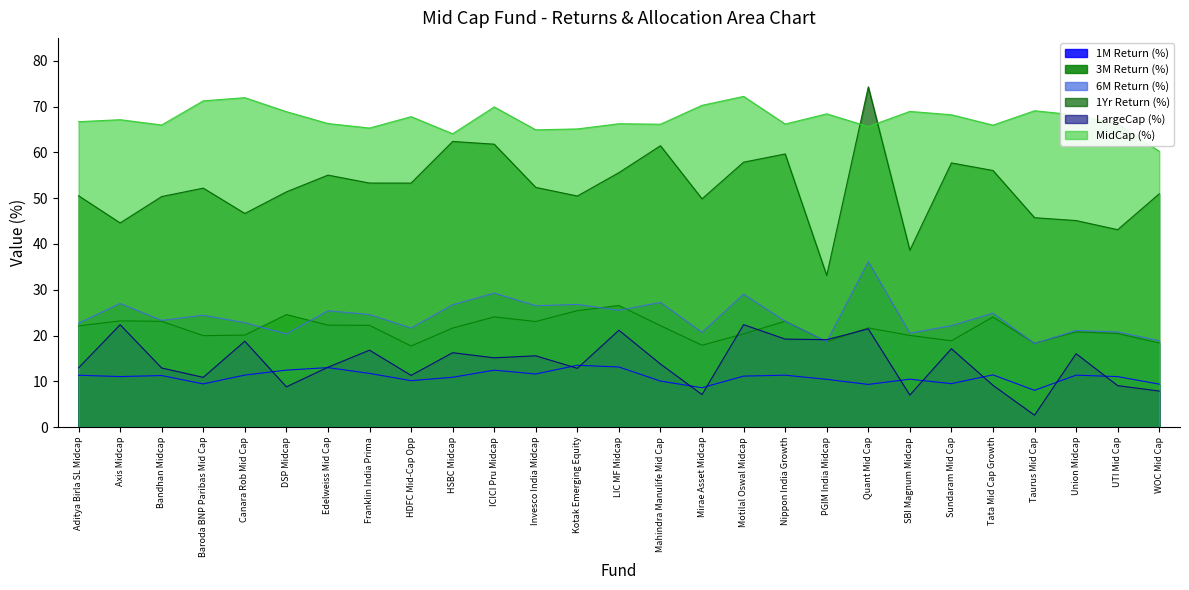

How many interior local peaks does the 6M Return (%) series have?

10